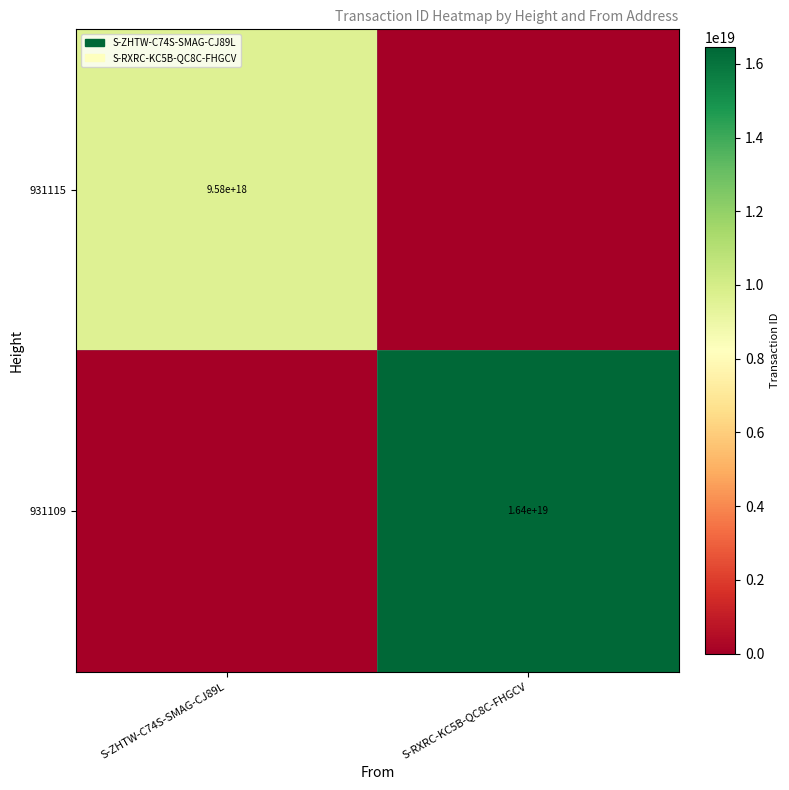

What is the maximum value shown in the chart?

16448539190001240064